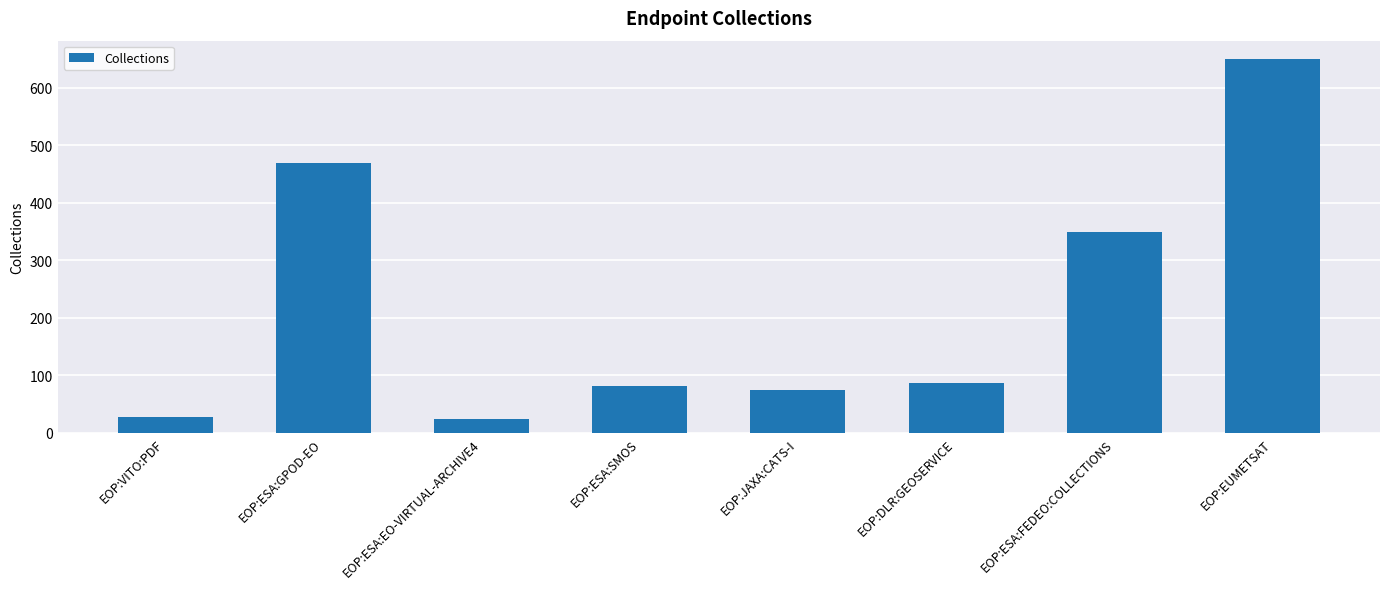

What is the difference between the maximum and minimum values?

625